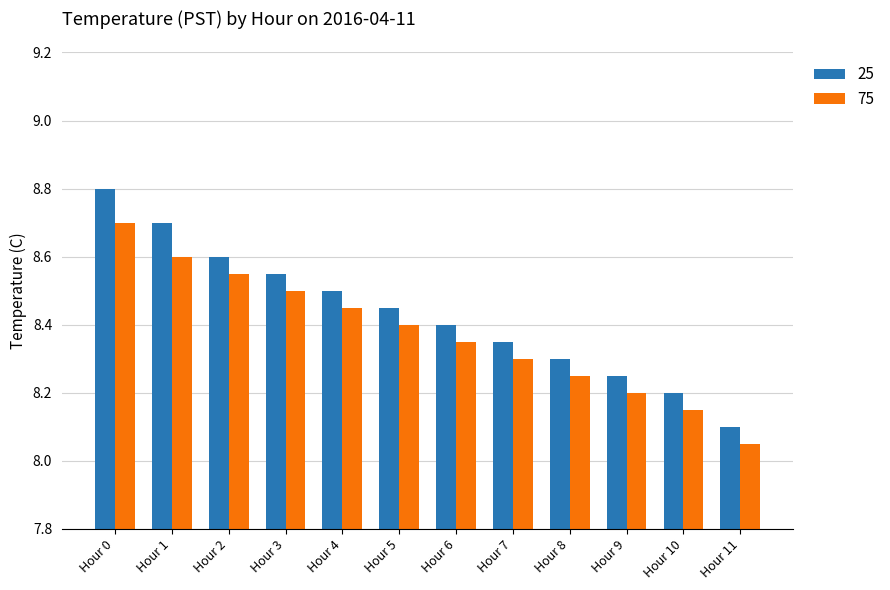

What are all the series names shown in the legend?

25, 75